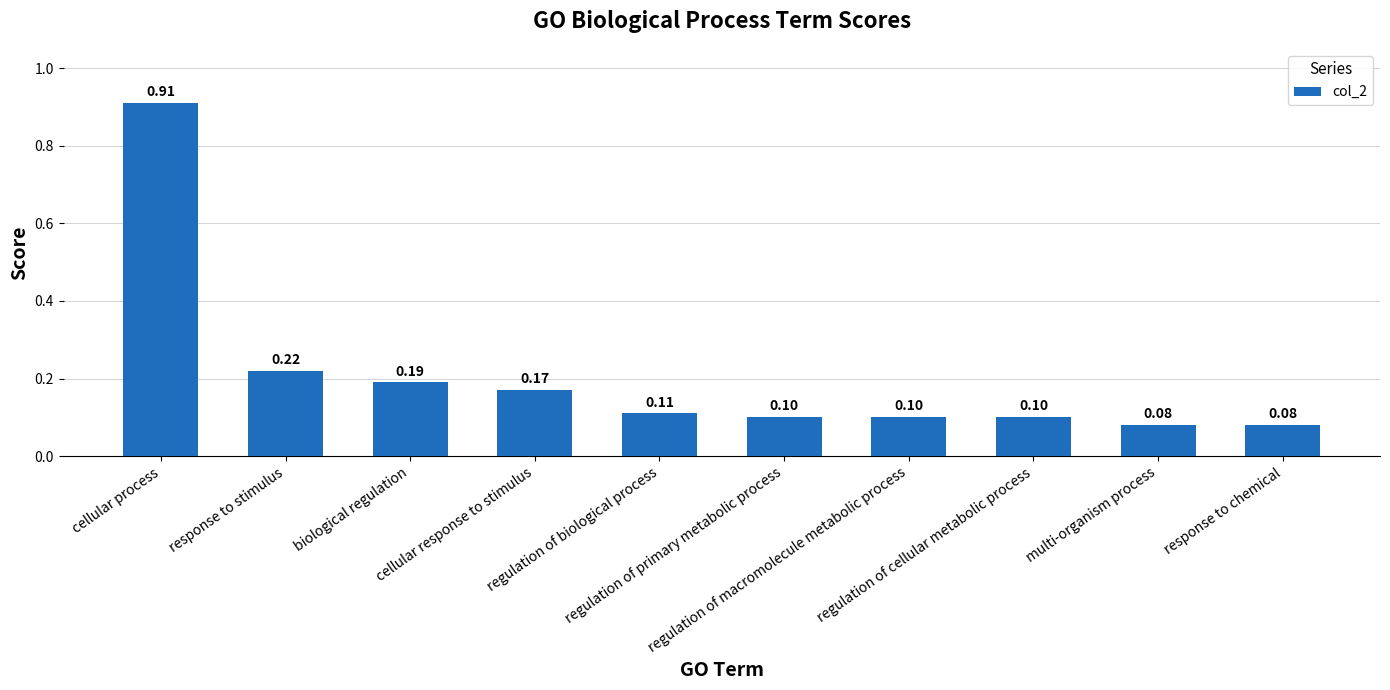

Are the bars horizontal?

No